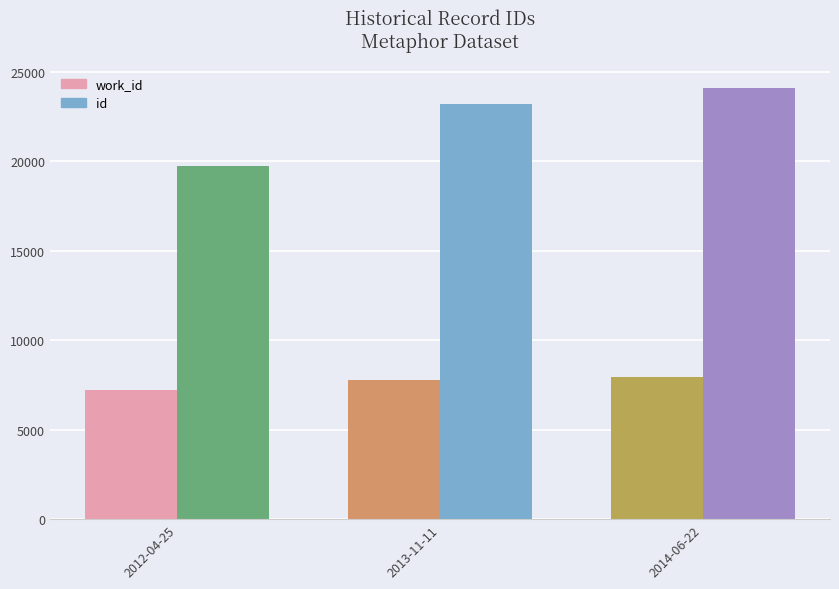

What is the label of the 3rd bar from the left?

2014-06-22